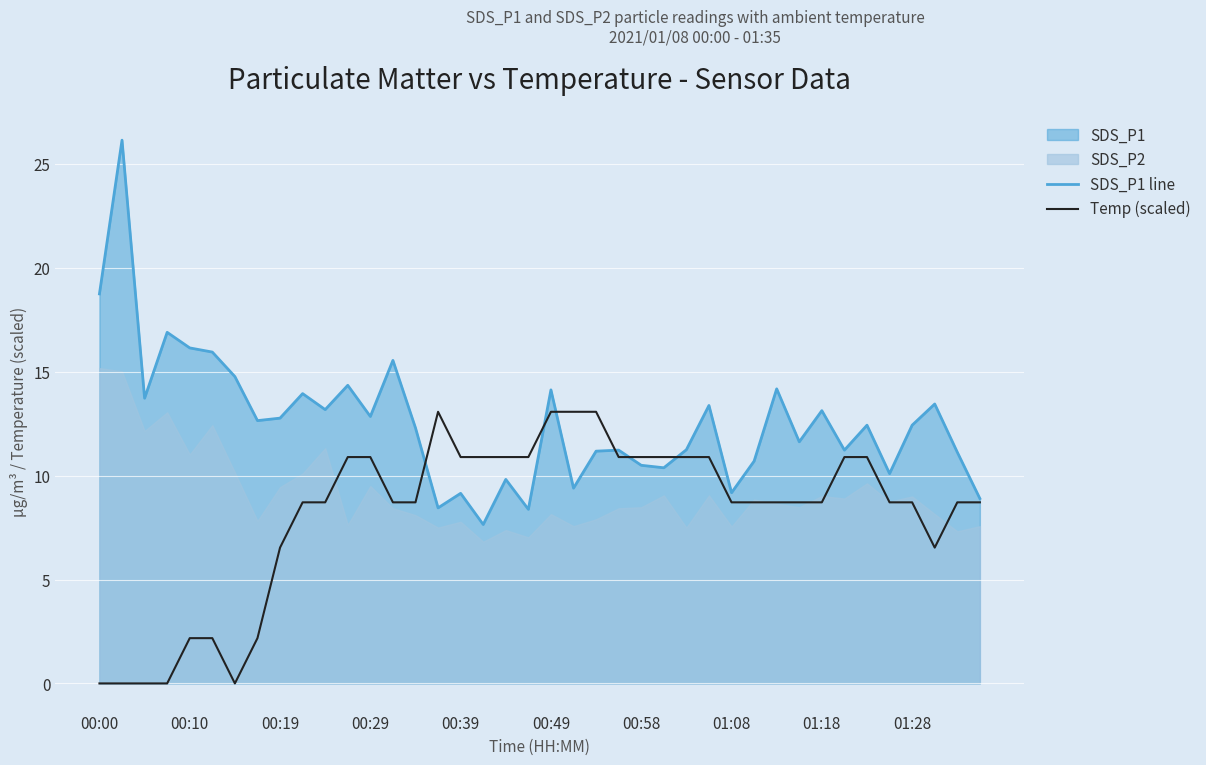

What is the difference between the highest and lowest values at 35?

1.4